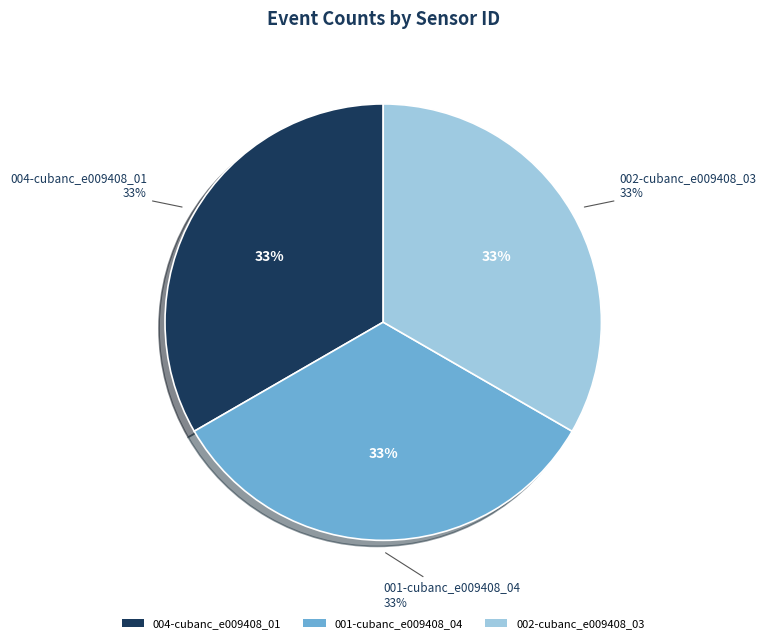

Does any single category account for the majority?

No